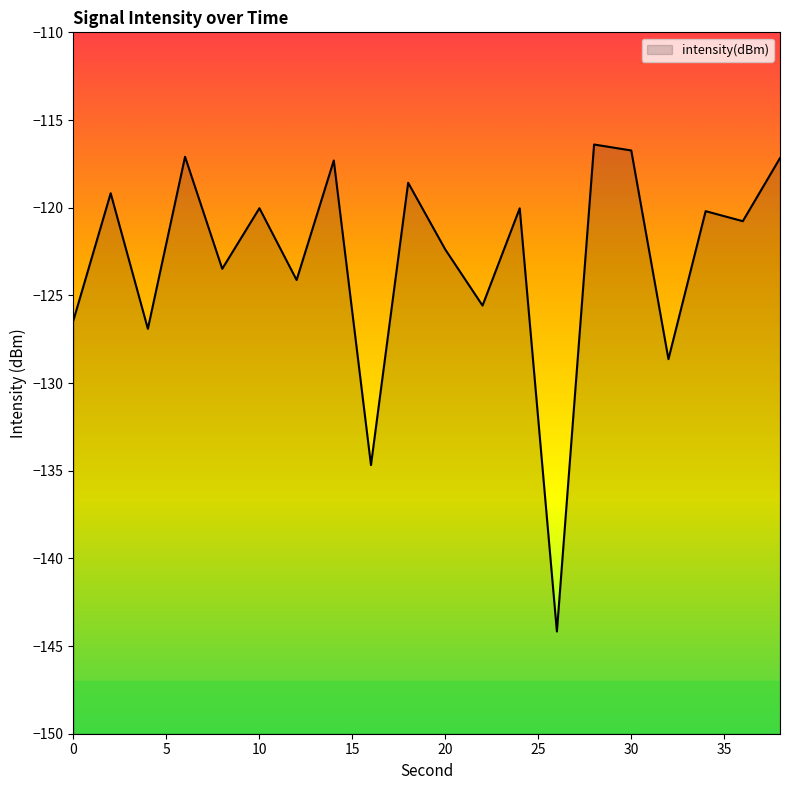

How many points are higher than both their immediate neighbors (excluding endpoints)?

8